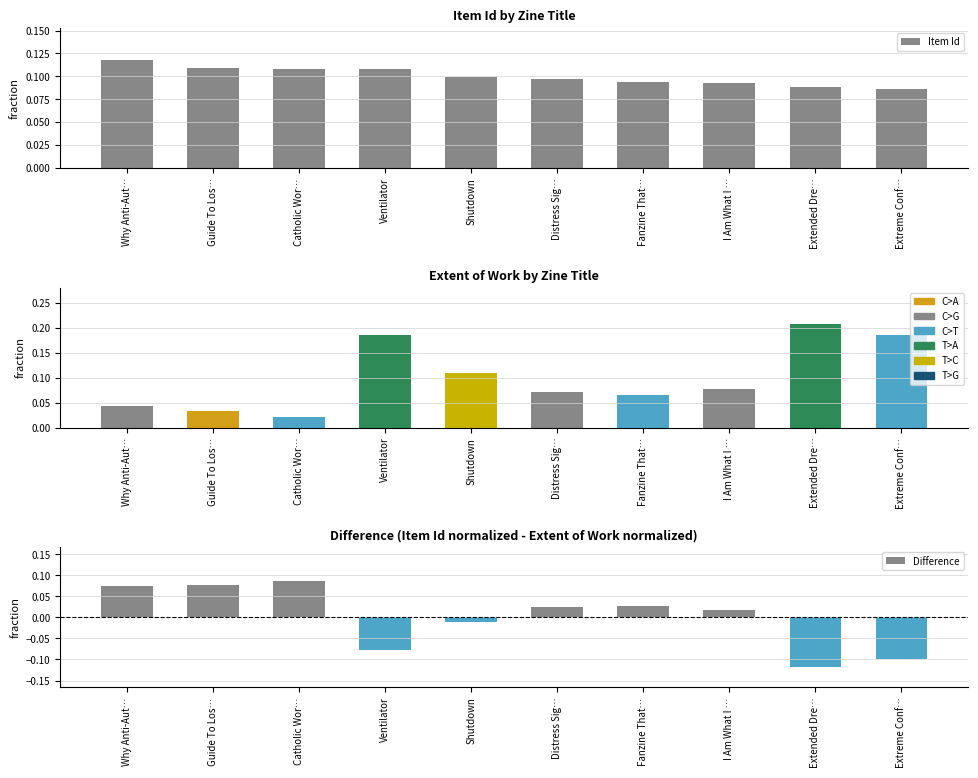

Rank the series by their average value, from lowest to highest.

Difference, Item Id